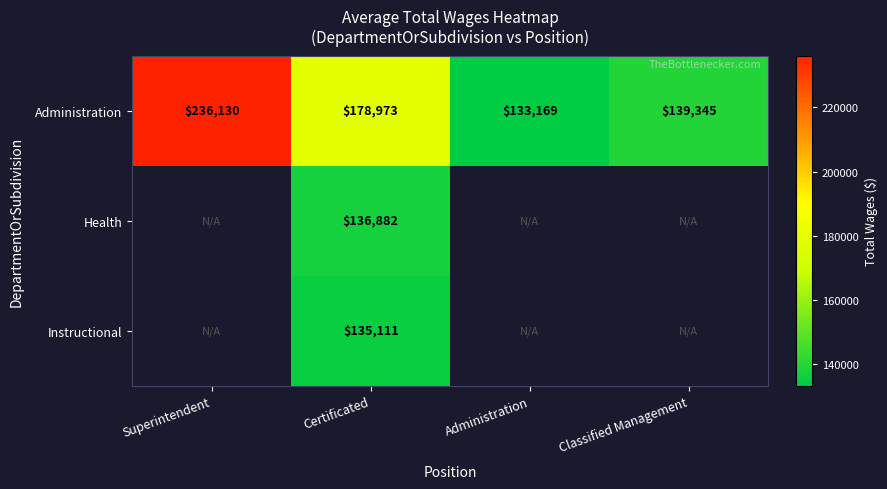

List the labels in order of Administration value, smallest first.

Administration, Classified Management, Certificated, Superintendent